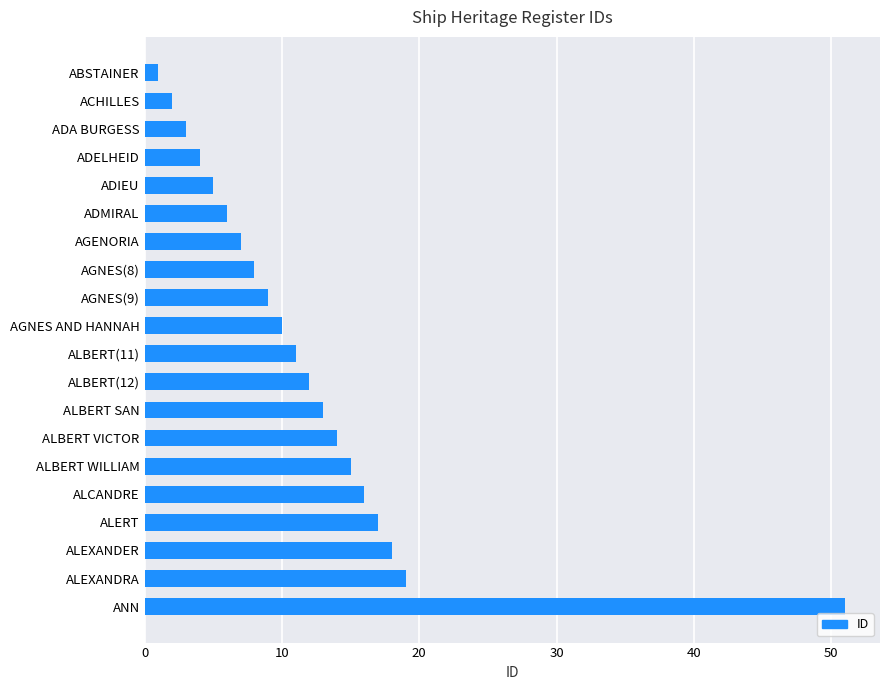

The chart shows a value of 5 at ADIEU. True or false?

True